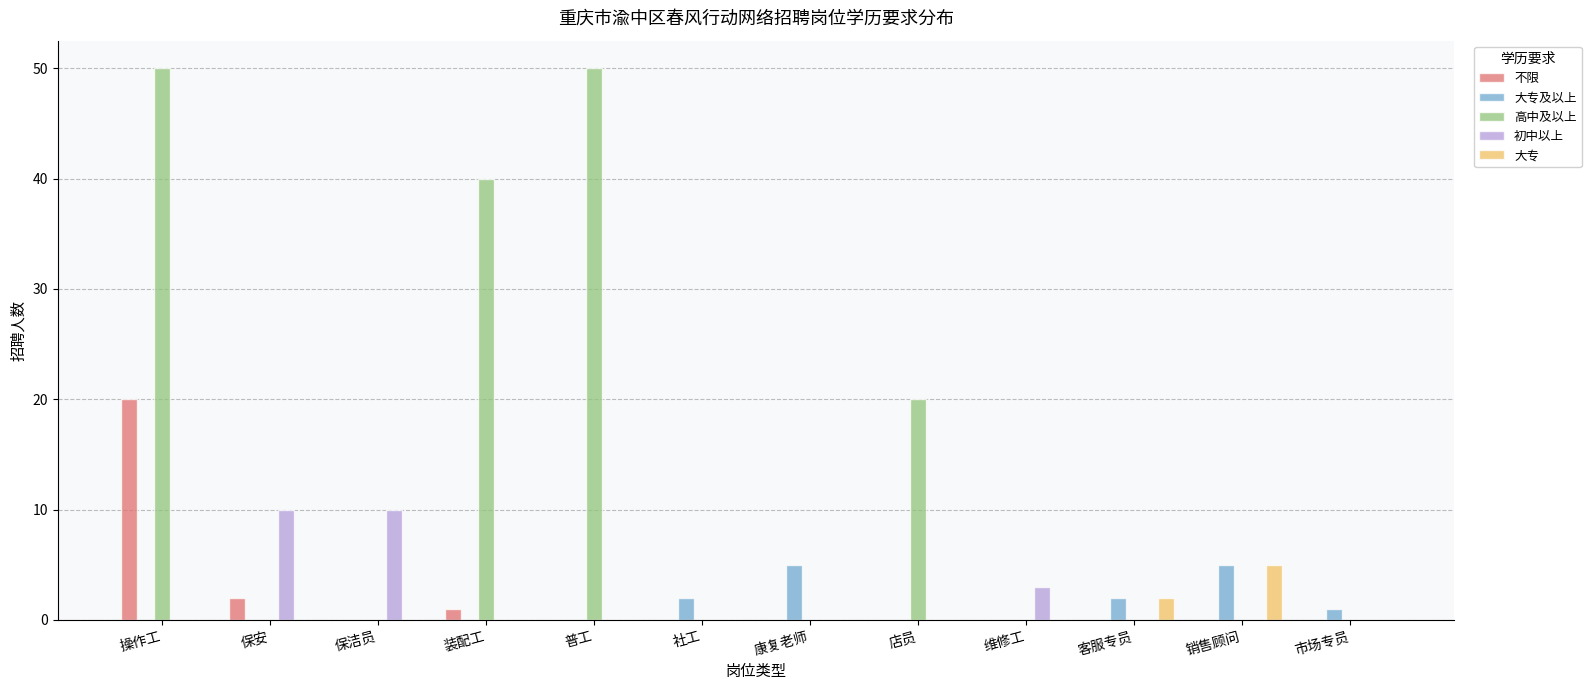

Is it true that 高中及以上 equals 0 at 销售顾问?

True